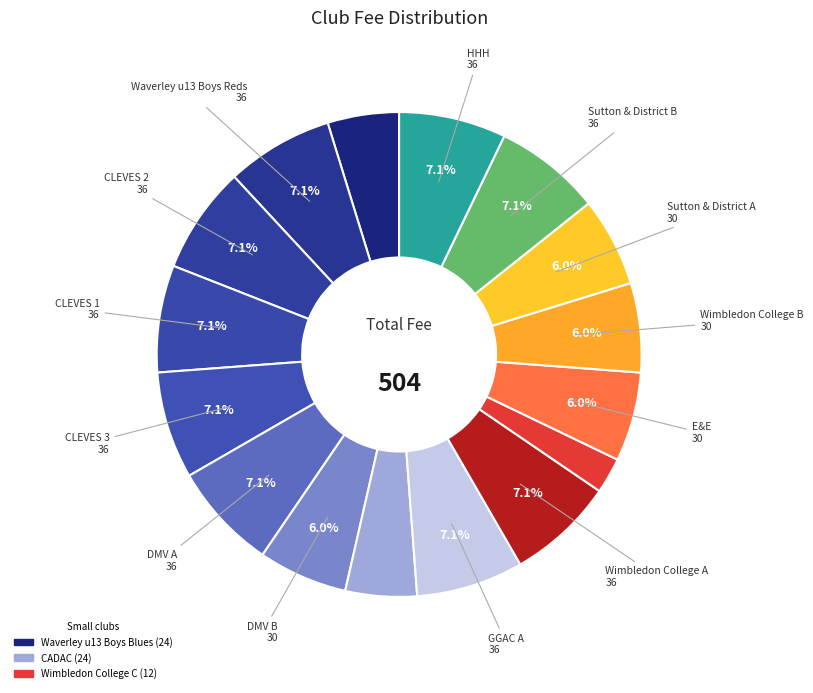

Which slice is the smallest?

Wimbledon College C